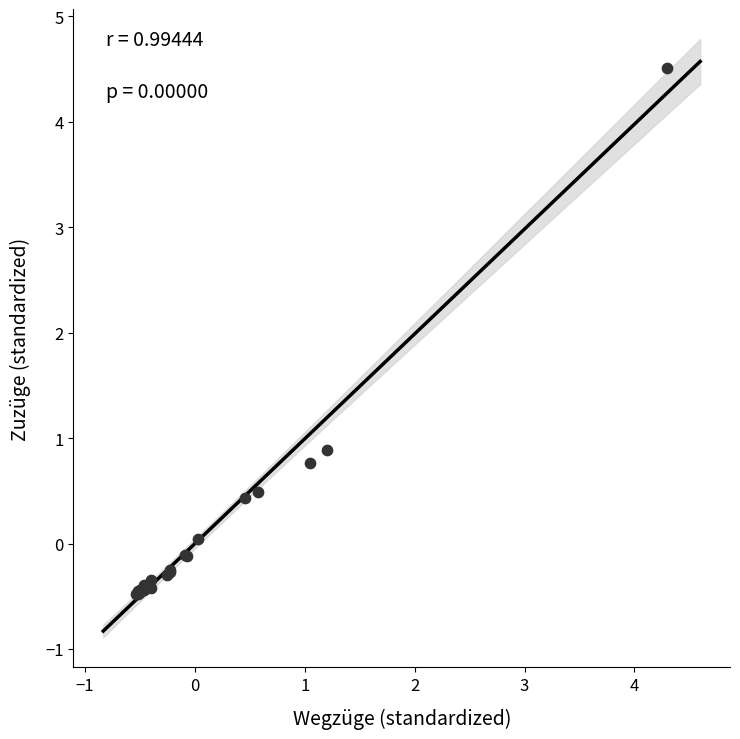

What Y value in the scatter plot is closest to 2?

0.9